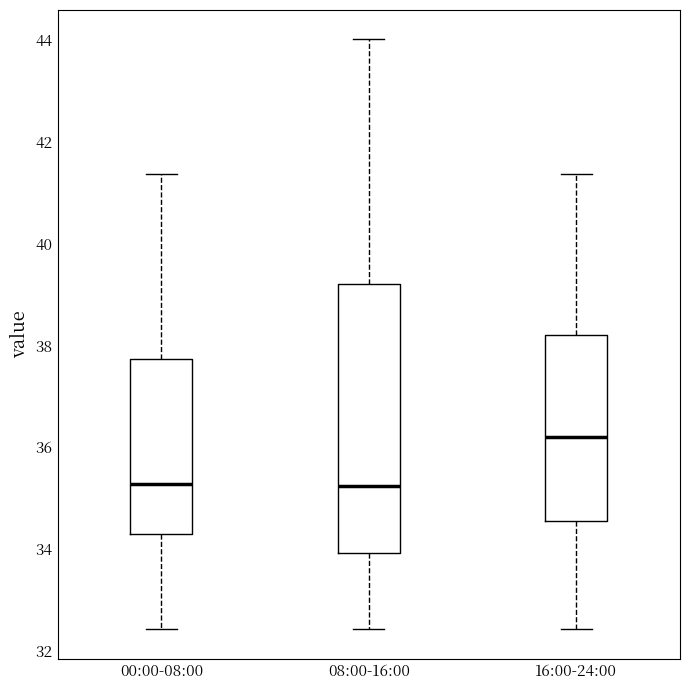

Reading left to right, transcribe this box plot: for each box, give where its median line is, the range the box spans, and where its two whiskers end, as read against the y-axis. The values are not printed on the chart, so give them approximately, as read against the axis.

00:00-08:00: median 35.2, box 34.4 to 37.8, whiskers 32.4 to 41.4
08:00-16:00: median 35.2, box 34.0 to 39.2, whiskers 32.4 to 44.0
16:00-24:00: median 36.2, box 34.6 to 38.2, whiskers 32.4 to 41.4